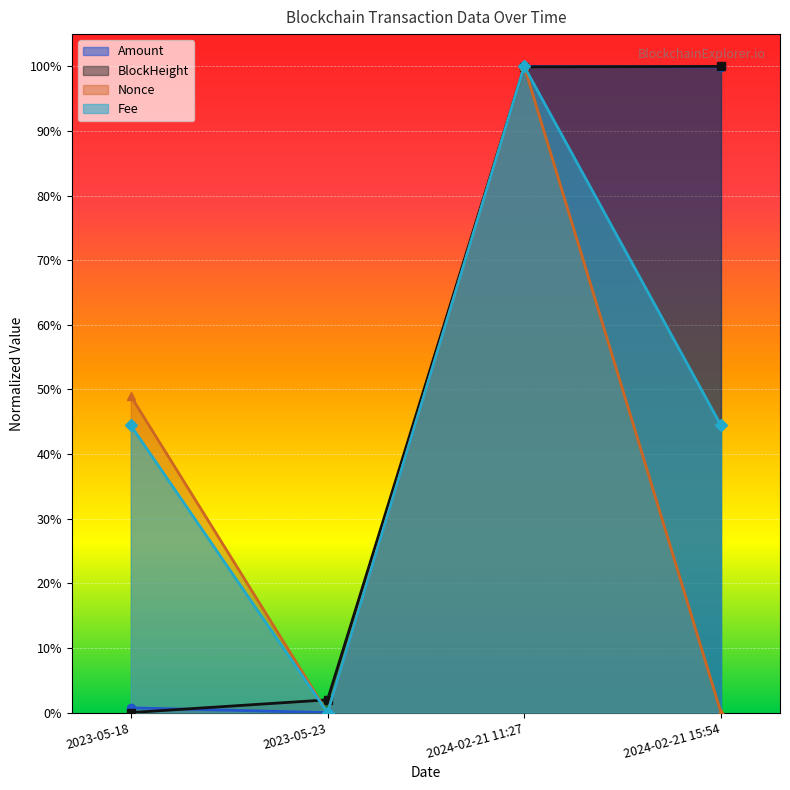

What are all the series names shown in the legend?

Amount, BlockHeight, Nonce, Fee